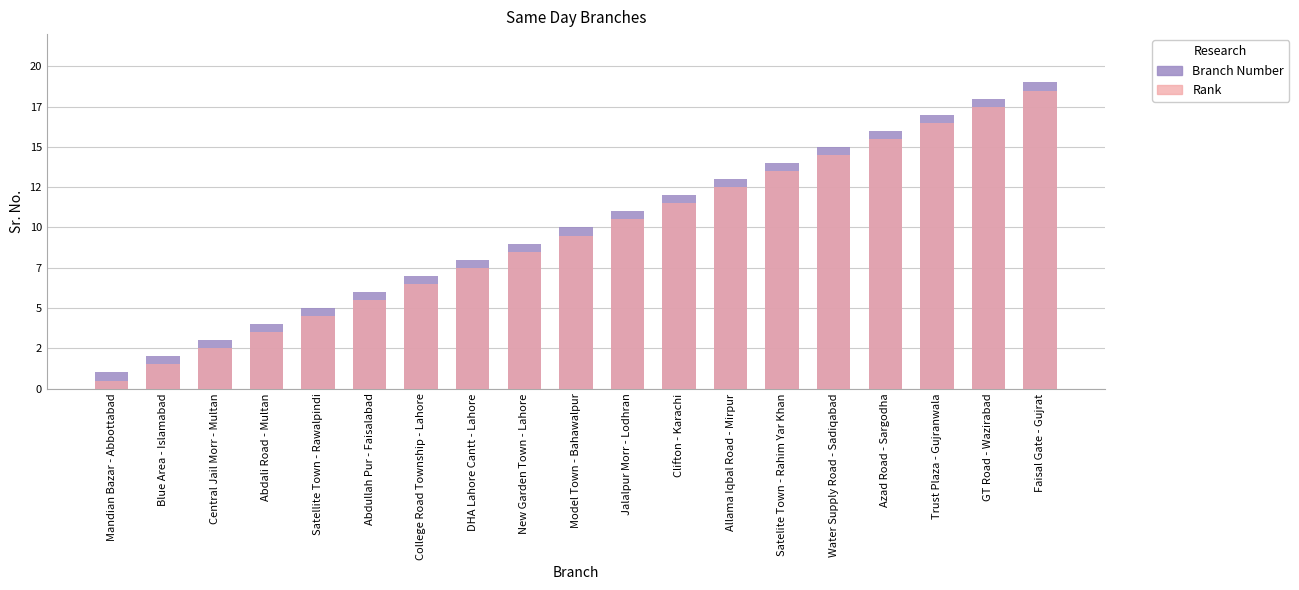

What is the total value across all series at Satellite Town - Rawalpindi?

9.5